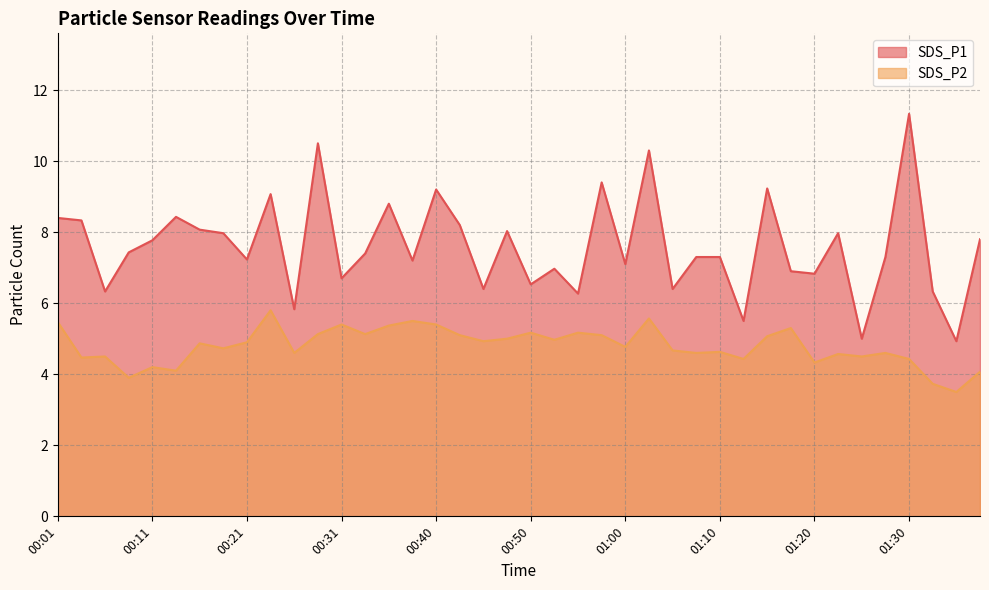

Is it true that SDS_P1 equals 3.4 at 00:06?

False